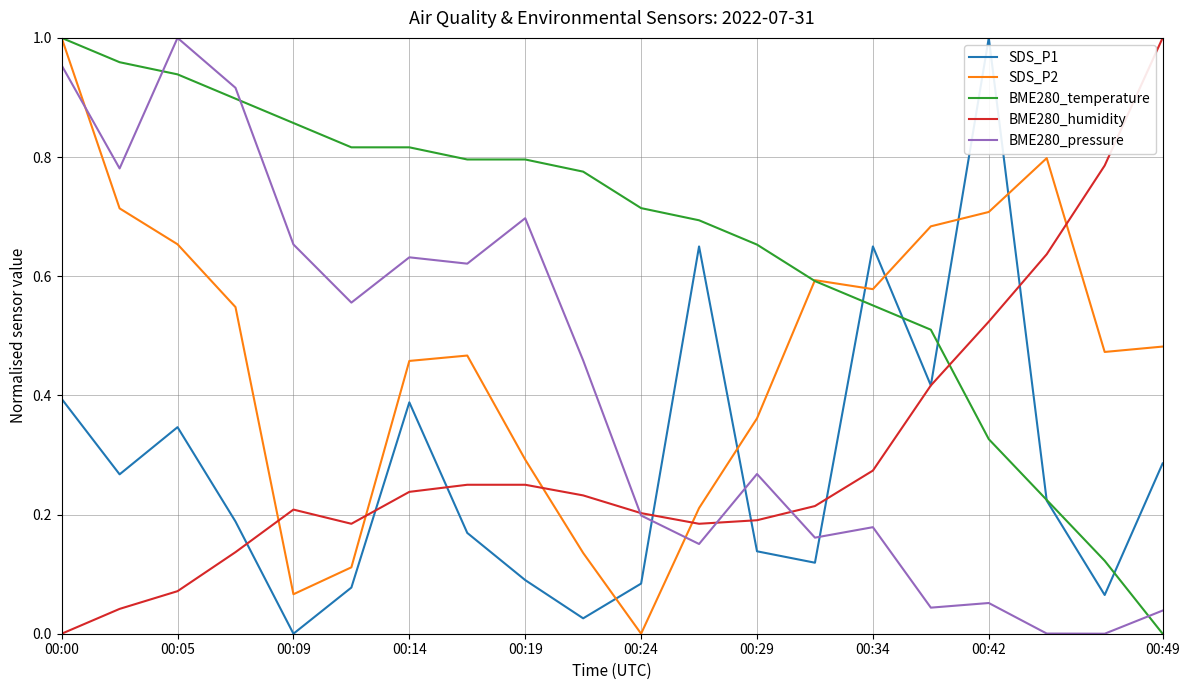

True or false: SDS_P2 and BME280_pressure intersect in this chart.

True